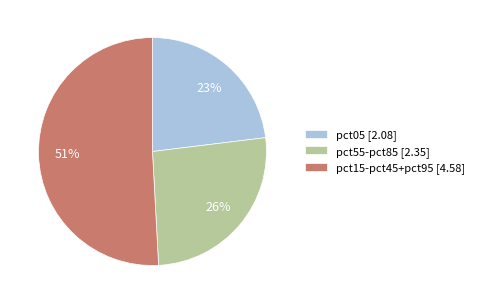

To the nearest percent, what is the average slice percentage?

33%